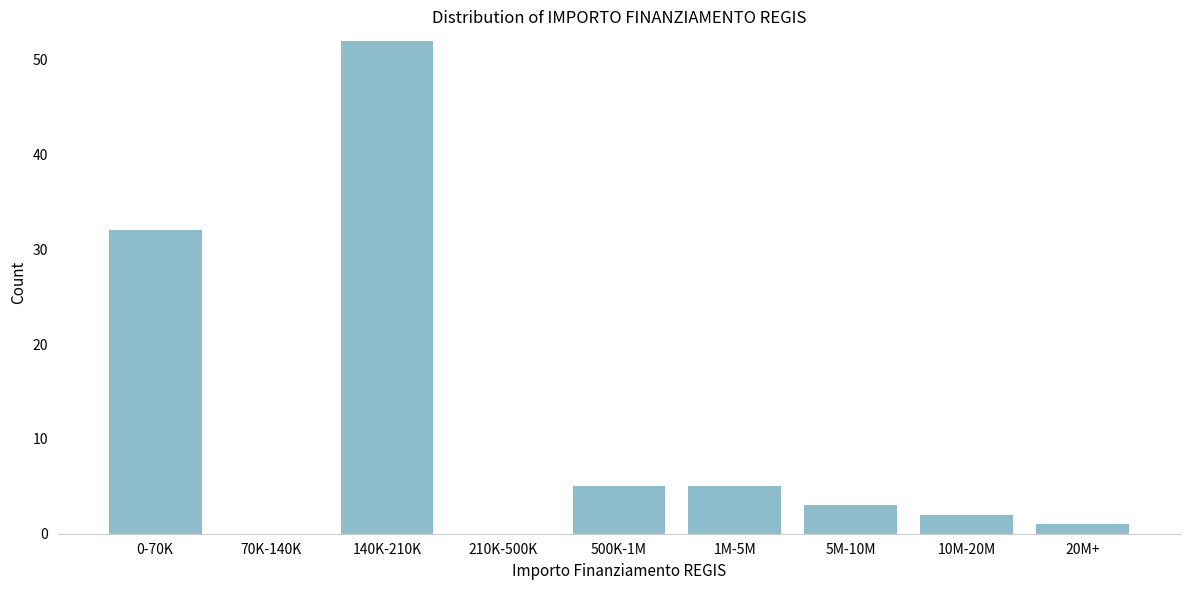

Reading right to left, transcribe all the data shown in this chart.

20M+=1	10M-20M=2	5M-10M=3	1M-5M=5	500K-1M=5	210K-500K=0	140K-210K=52	70K-140K=0	0-70K=32